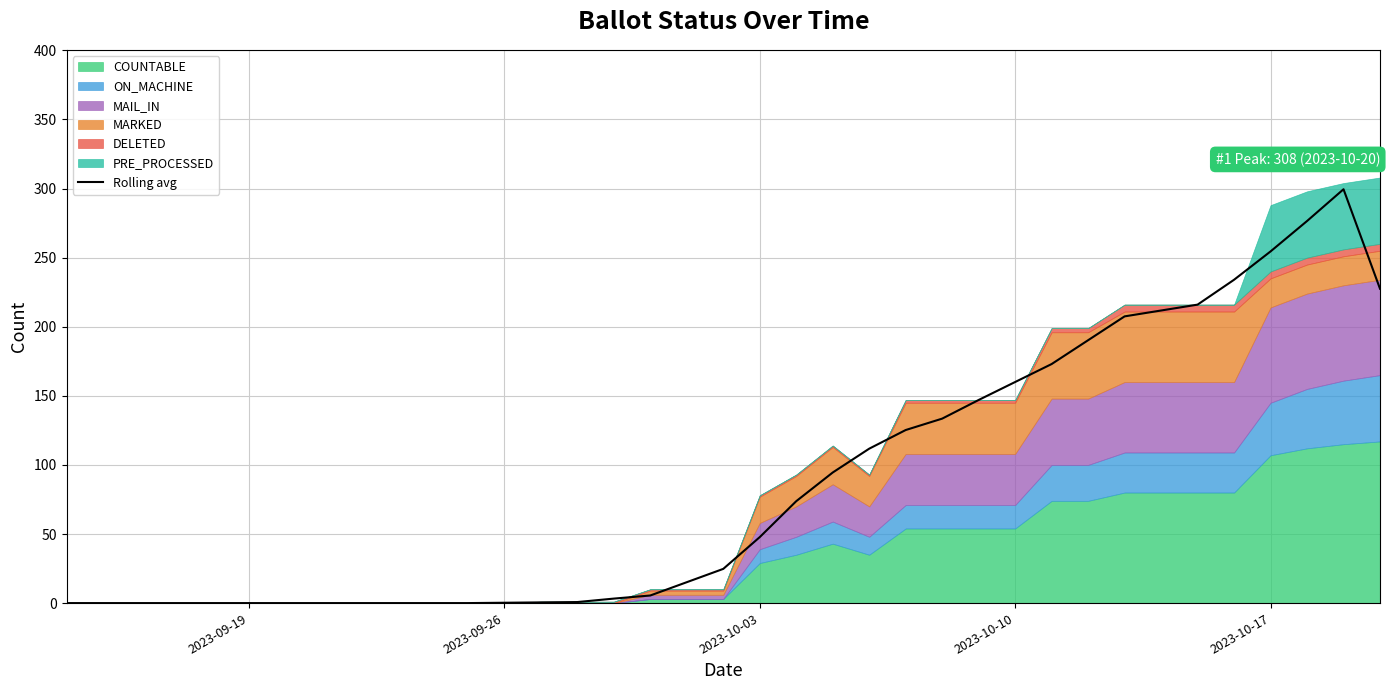

True or false: Rolling avg has a value of 405.4 at 2023-10-17.

False